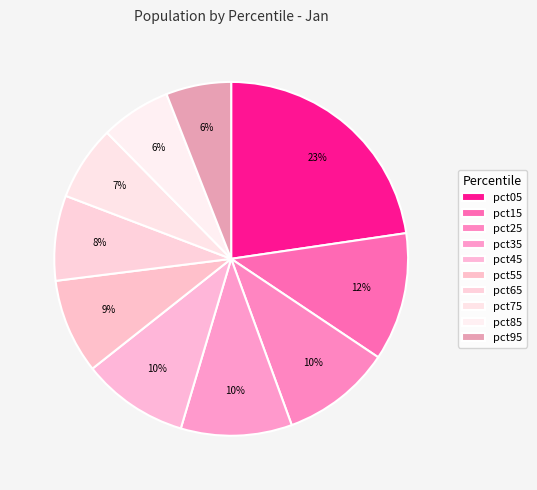

How many slices are in this pie chart?

10